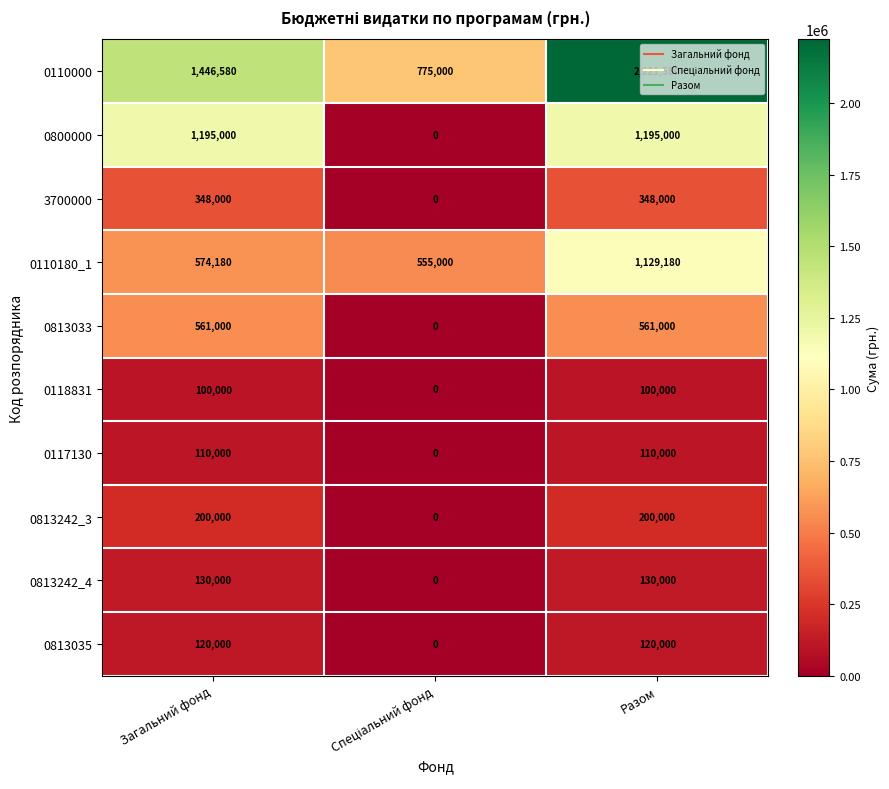

What is the maximum value for 0117130?

110000